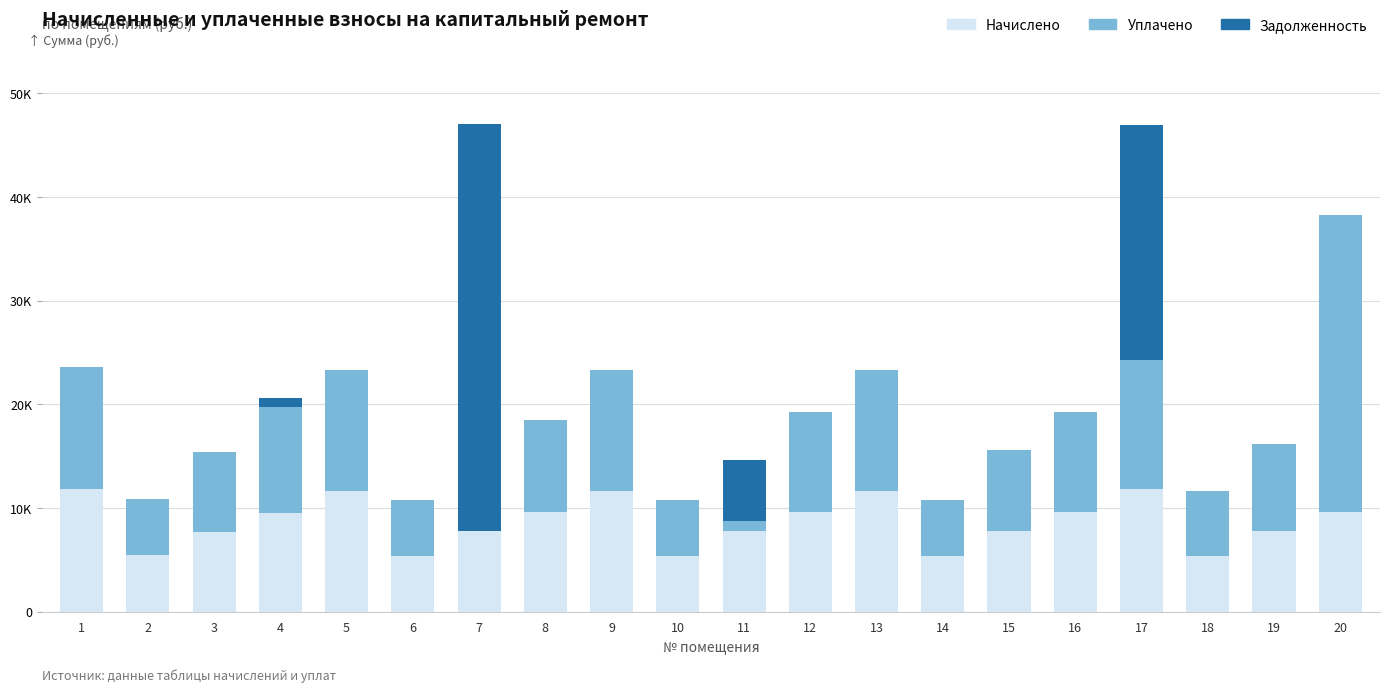

Are the bars grouped side by side (vs. stacked)?

No